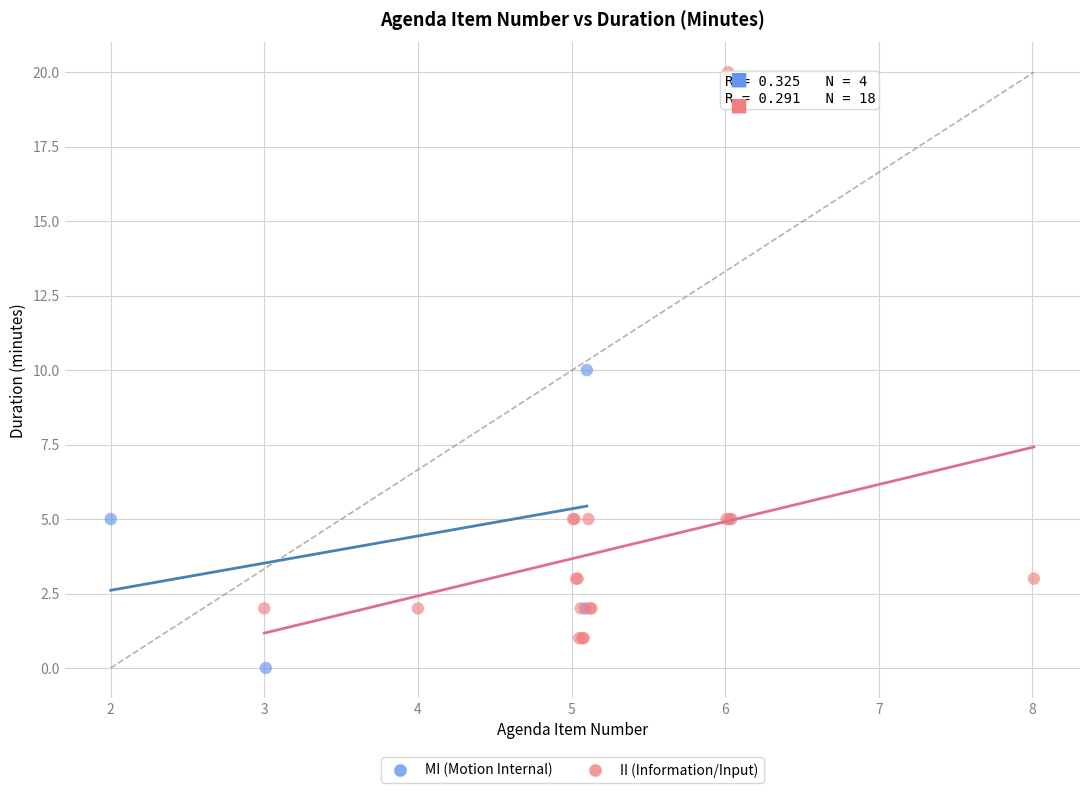

What are all the series names shown in the legend?

MI (Motion Internal), II (Information/Input)